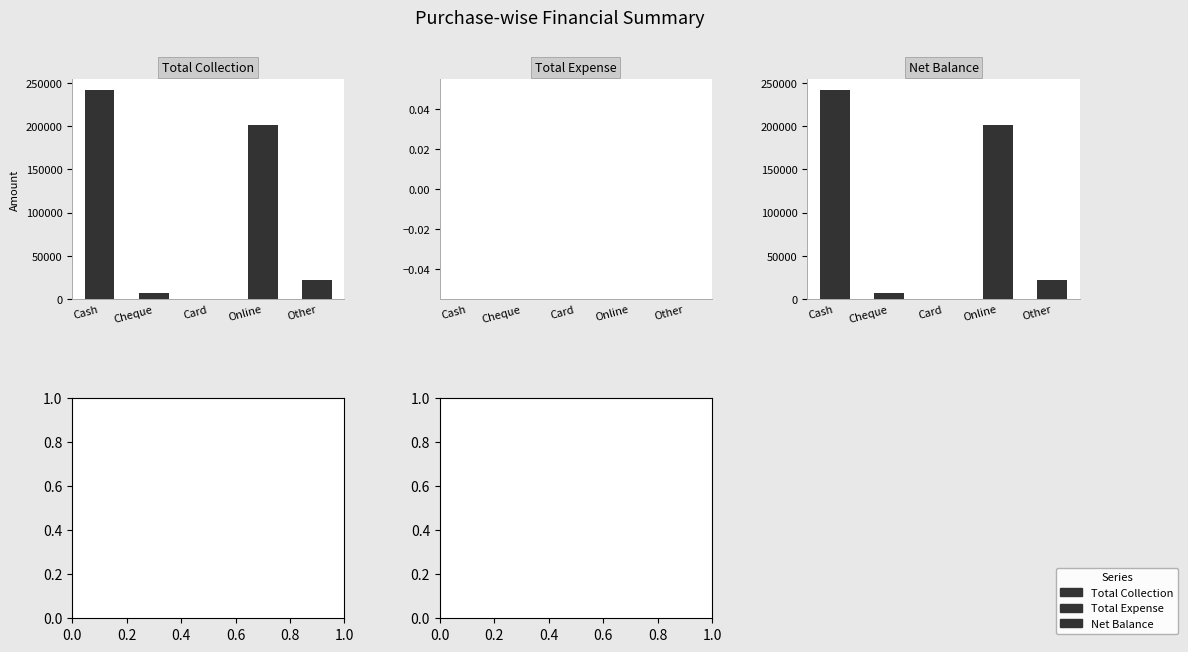

How many bars are there in each group?

3